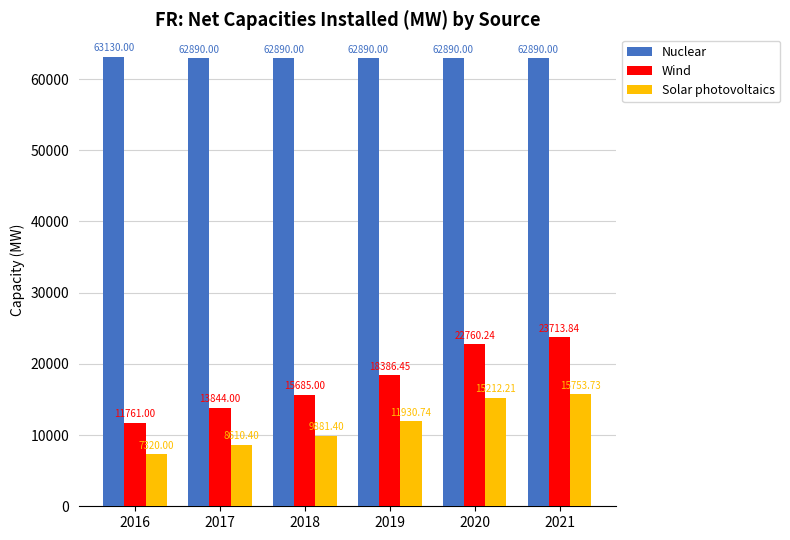

How many data points in Solar photovoltaics are above 11930?

3